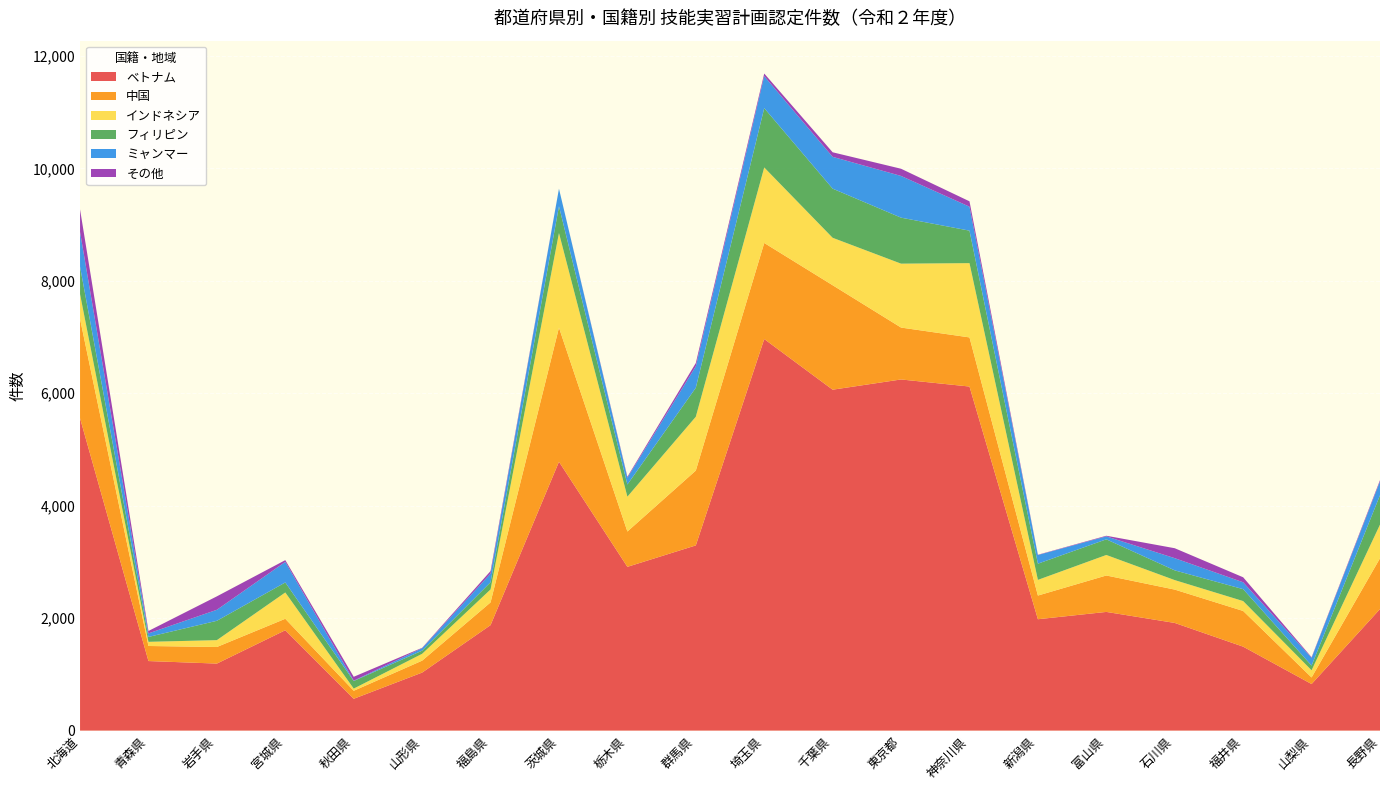

Reading left to right, transcribe all the data shown in this chart.

ベトナム: 北海道=5556	青森県=1237	岩手県=1192	宮城県=1785	秋田県=566	山形県=1032	福島県=1876	茨城県=4782	栃木県=2913	群馬県=3294	埼玉県=6965	千葉県=6064	東京都=6246	神奈川県=6120	新潟県=1981	富山県=2111	石川県=1915	福井県=1493	山梨県=828	長野県=2162
中国: 北海道=1767	青森県=268	岩手県=295	宮城県=204	秋田県=142	山形県=212	福島県=404	茨城県=2385	栃木県=628	群馬県=1331	埼玉県=1709	千葉県=1858	東京都=923	神奈川県=874	新潟県=421	富山県=648	石川県=593	福井県=635	山梨県=117	長野県=903
インドネシア: 北海道=441	青森県=74	岩手県=122	宮城県=468	秋田県=39	山形県=122	福島県=231	茨城県=1684	栃木県=620	群馬県=958	埼玉県=1343	千葉県=844	東京都=1137	神奈川県=1321	新潟県=279	富山県=365	石川県=169	福井県=176	山梨県=128	長野県=599
フィリピン: 北海道=489	青森県=87	岩手県=344	宮城県=178	秋田県=135	山形県=56	福島県=128	茨城県=476	栃木県=216	群馬県=515	埼玉県=1055	千葉県=874	東京都=818	神奈川県=578	新潟県=288	富山県=278	石川県=173	福井県=212	山梨県=83	長野県=523
ミャンマー: 北海道=618	青森県=63	岩手県=196	宮城県=366	秋田県=6	山形県=44	福島県=155	茨城県=312	栃木県=121	群馬県=382	埼玉県=569	千葉県=566	東京都=742	神奈川県=426	新潟県=154	富山県=53	石川県=217	福井県=122	山梨県=138	長野県=244
その他: 北海道=400	青森県=43	岩手県=239	宮城県=31	秋田県=69	山形県=7	福島県=44	茨城県=0	栃木県=17	群馬県=58	埼玉県=47	千葉県=81	東京都=128	神奈川県=96	新潟県=5	富山県=11	石川県=177	福井県=89	山梨県=11	長野県=24